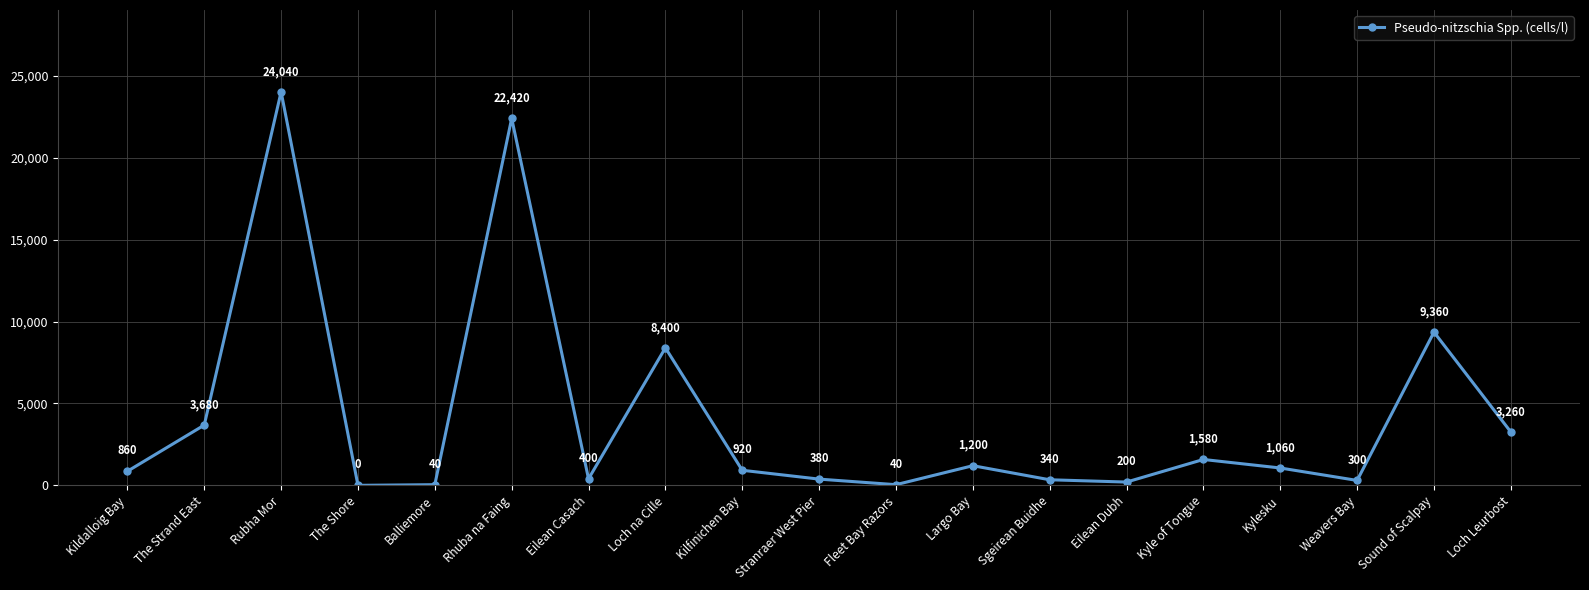

Between Loch na Cille and Sound of Scalpay, which is larger?

Sound of Scalpay